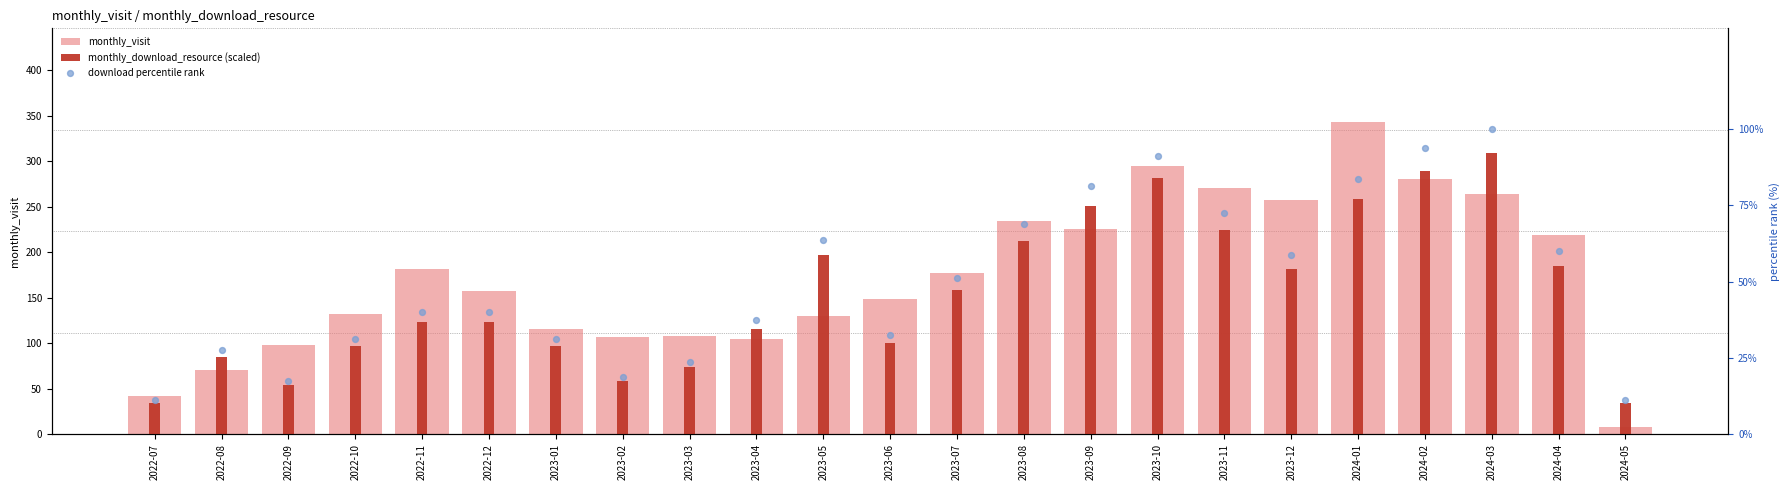

At which category is the sum across all series the highest?

2024-01